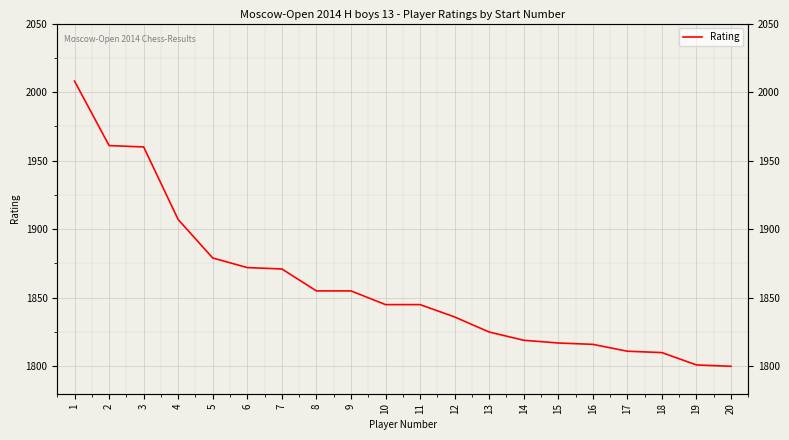

How many lines are shown in the chart?

1